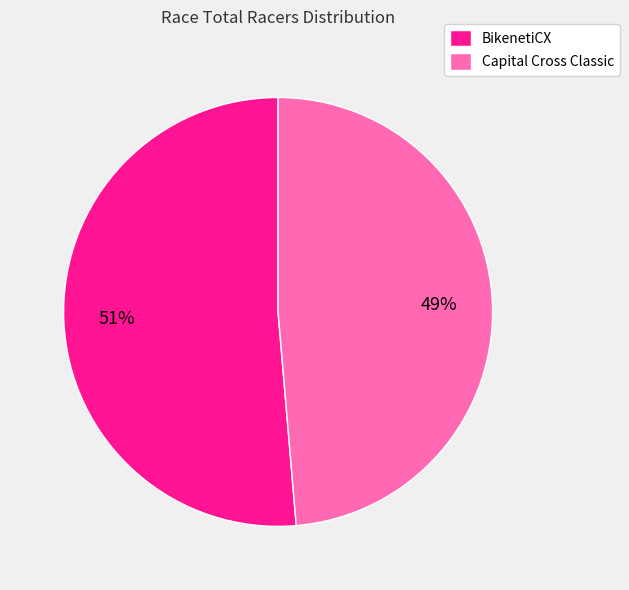

Rank the categories by value from lowest to highest.

Capital Cross Classic, BikenetiCX